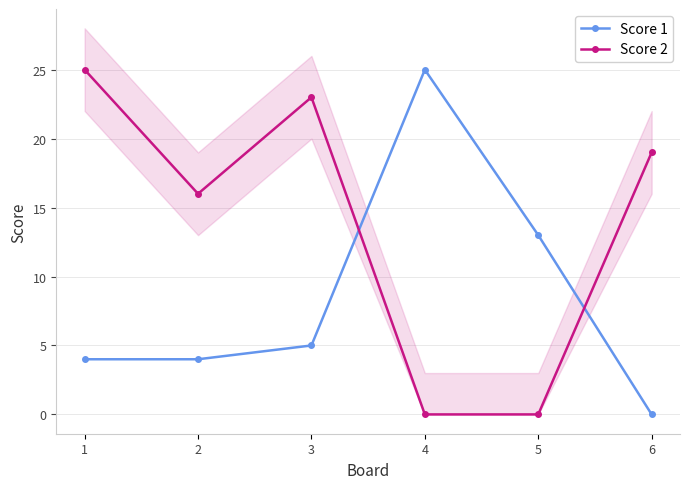

What are all the series names shown in the legend?

Score 1, Score 2